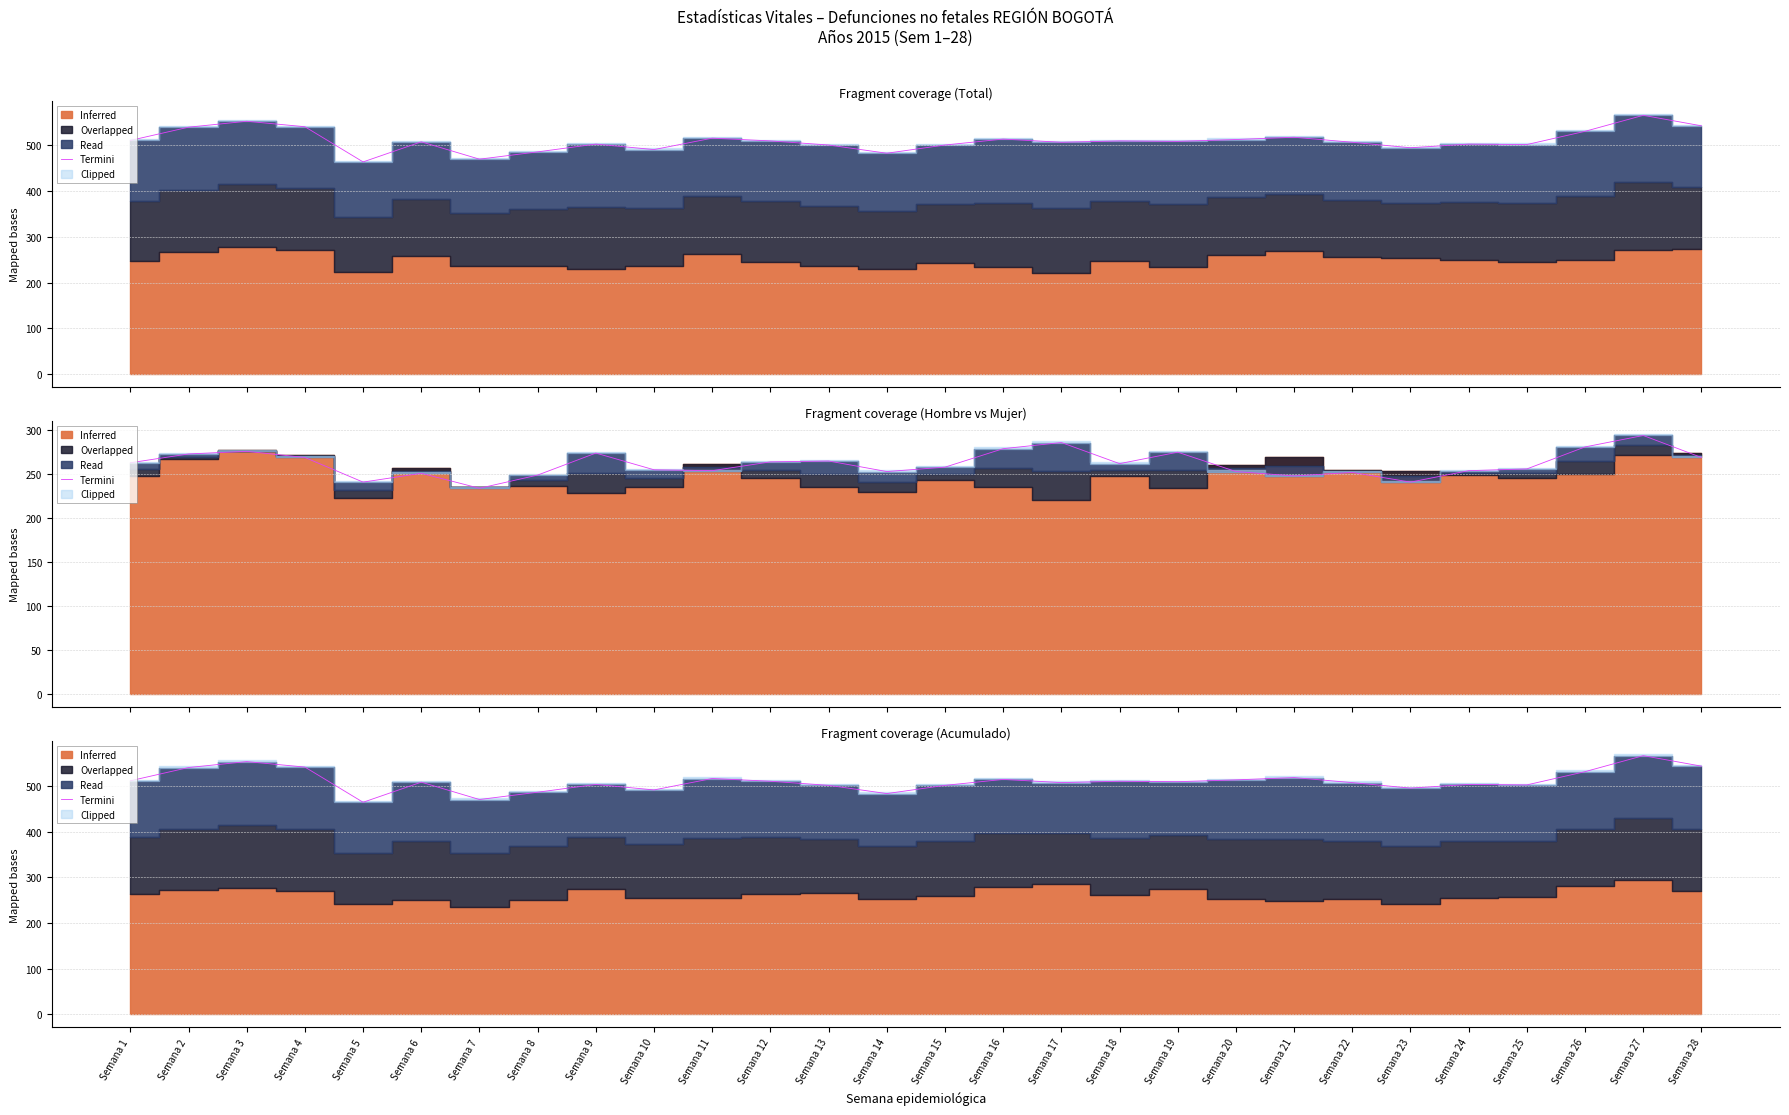

Which category has the lowest value across all series?

Semana 5